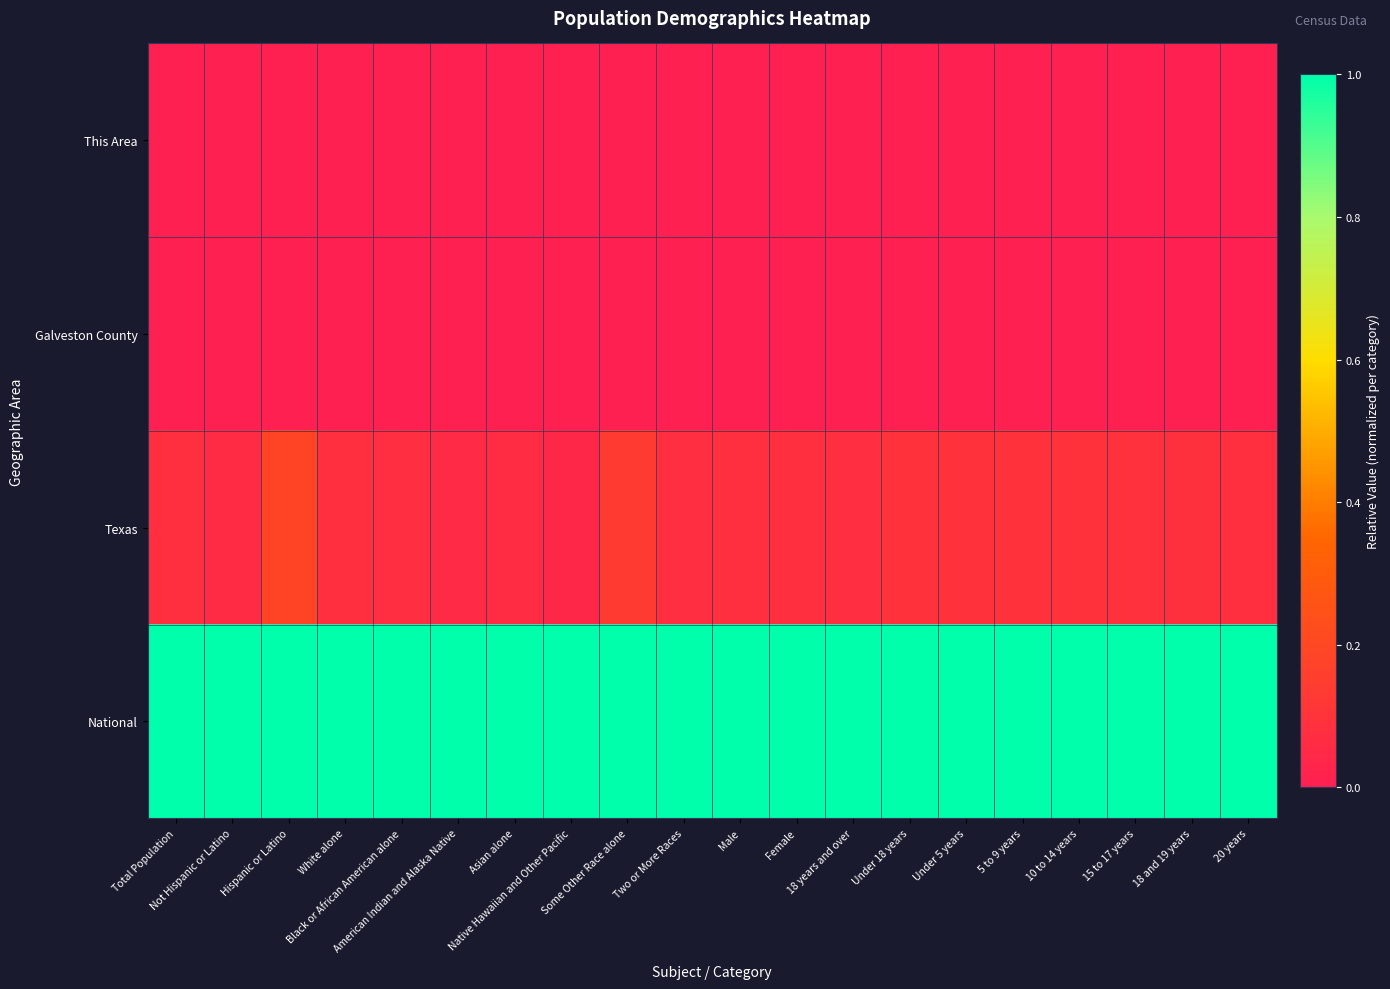

List the series in order of their peak value, lowest first.

This Area, Galveston County, Texas, National